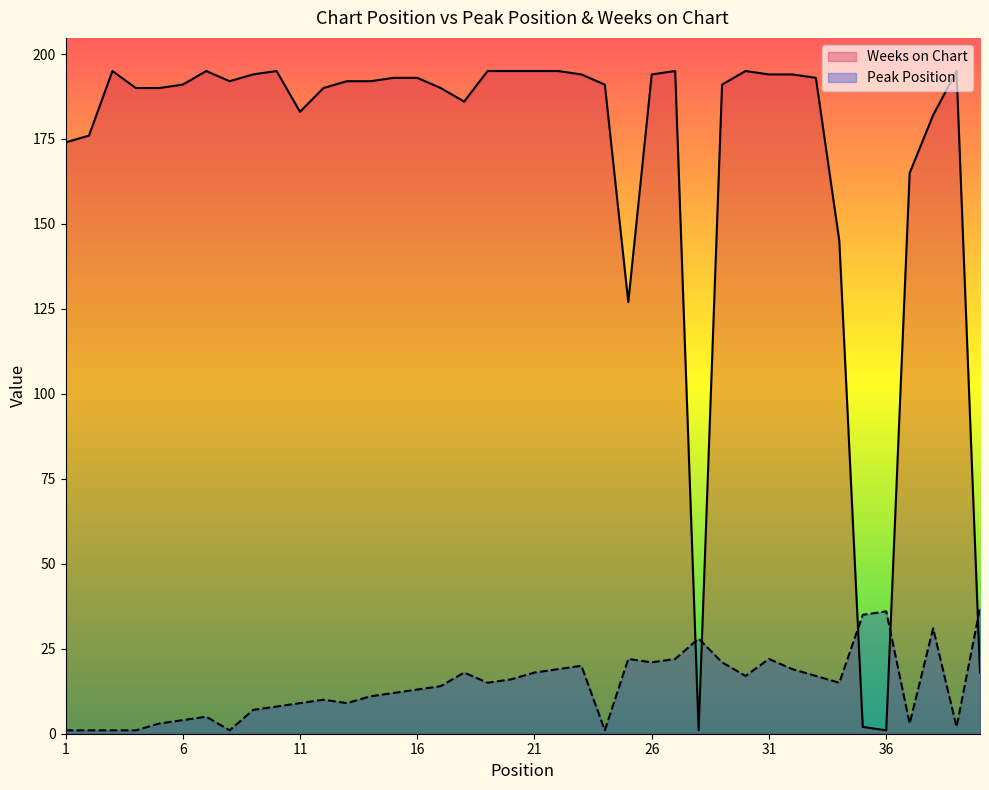

At how many categories does at least one series exceed 66?

36